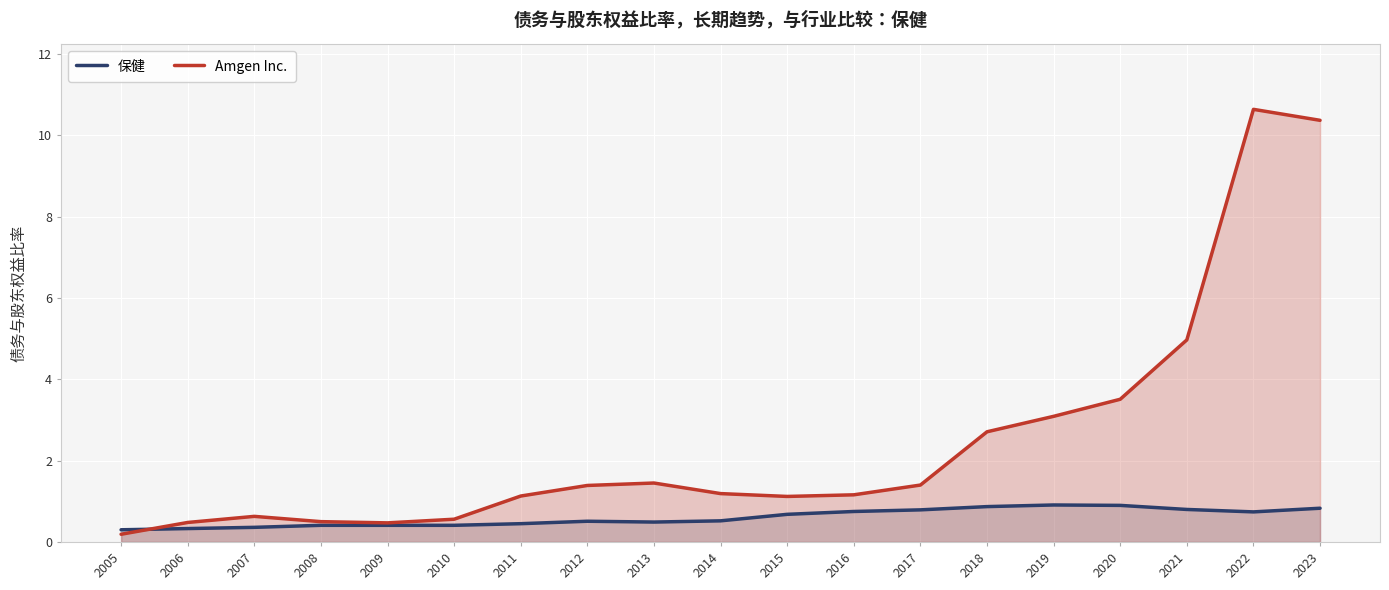

What is the lowest value of the 保健 series?

0.3